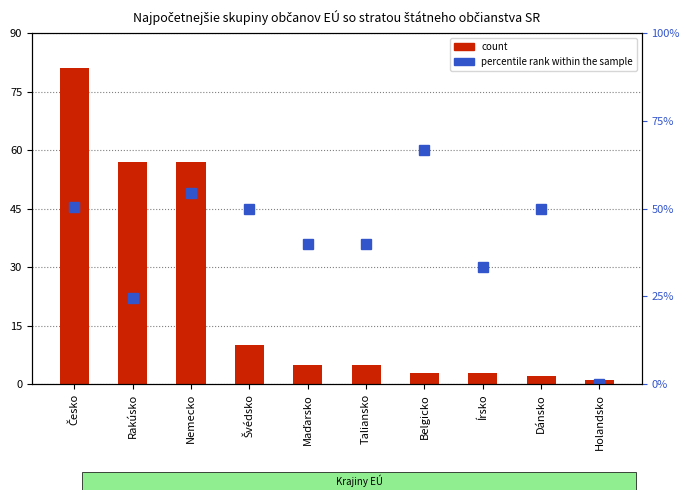

What is the difference between the second highest and second lowest values in the percentile rank within the sample series?

29.8